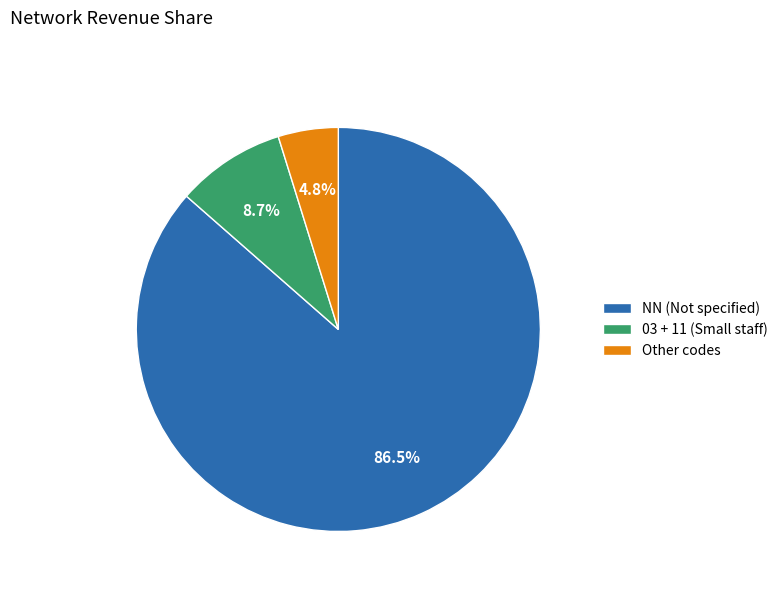

Which has a higher value, Other codes or 03 + 11 (Small staff)?

03 + 11 (Small staff)